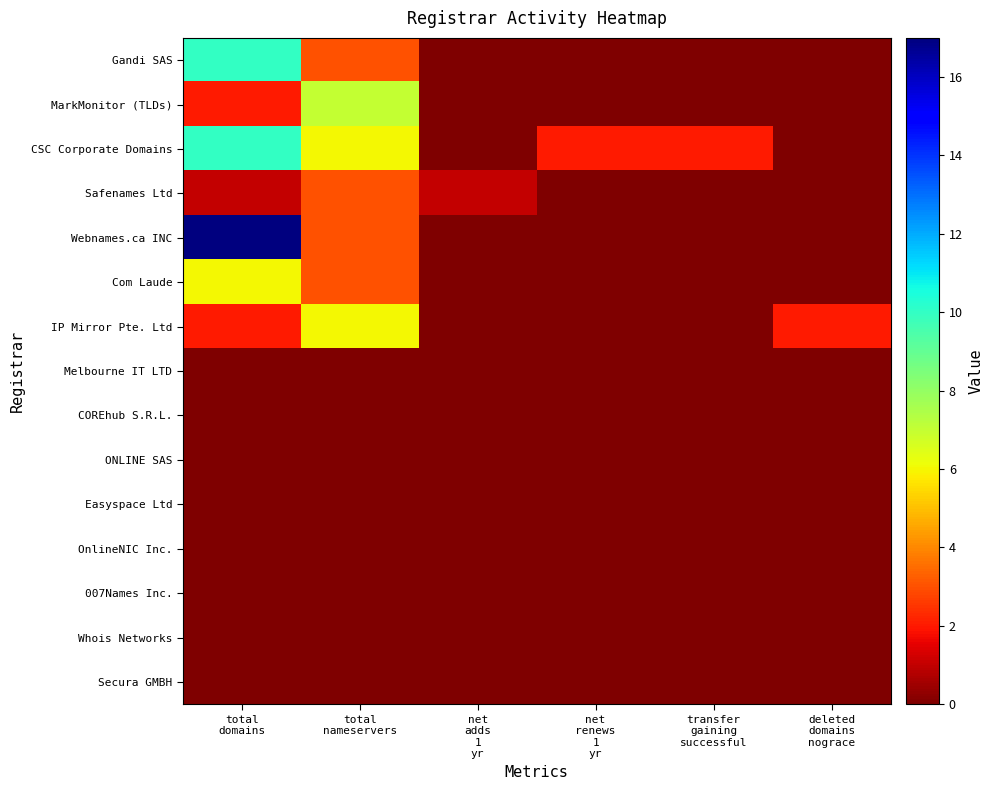

Which category has the highest value across all series?

total
domains